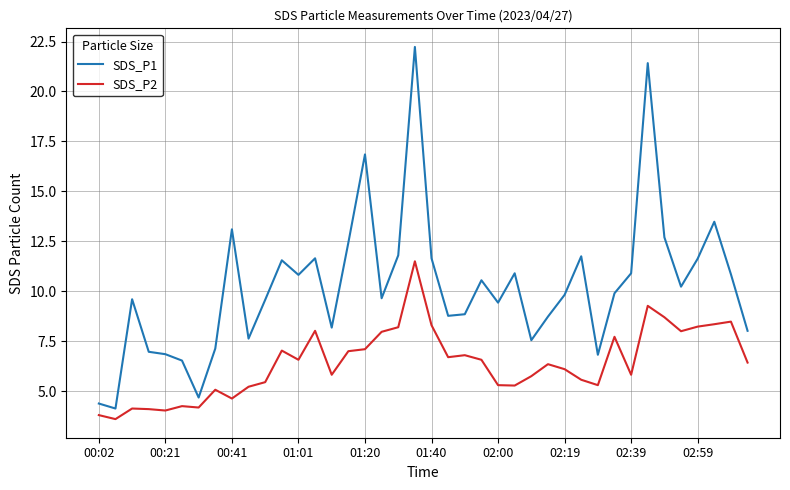

True or false: SDS_P1 and SDS_P2 cross at least once.

False